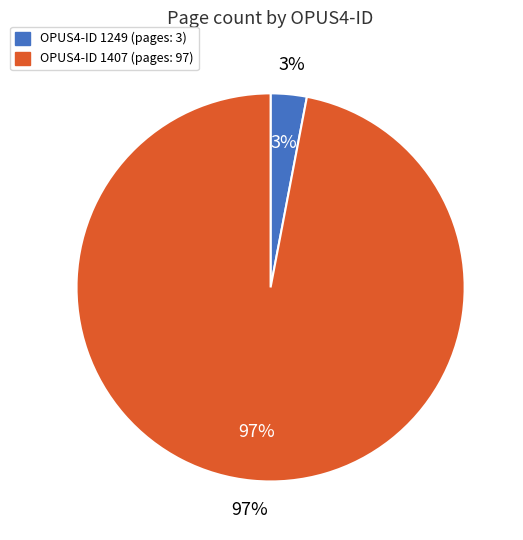

Is it true that 1407 is 99% of the pie?

False